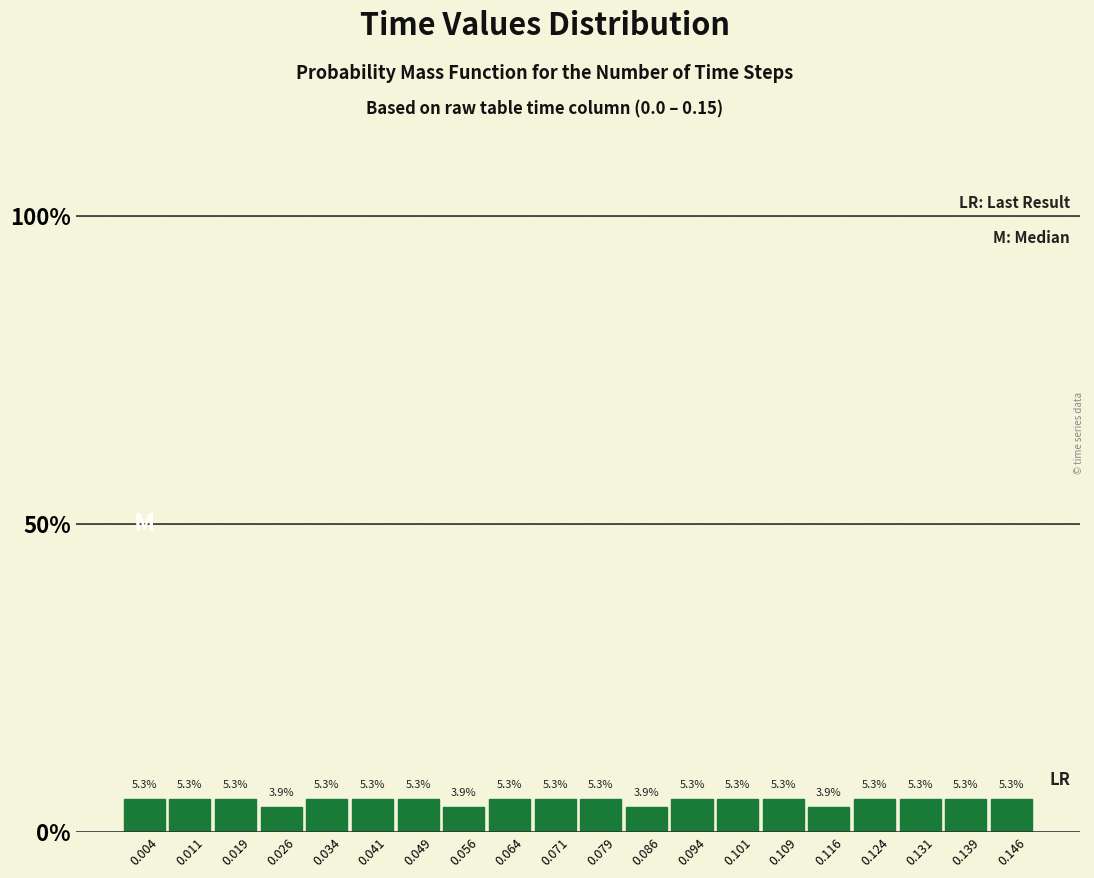

How tall is the bar that spans 0.015 to 0.023 on the x-axis? The bar edges are not printed on the chart, so give them approximately, as read against the axis.

5.3